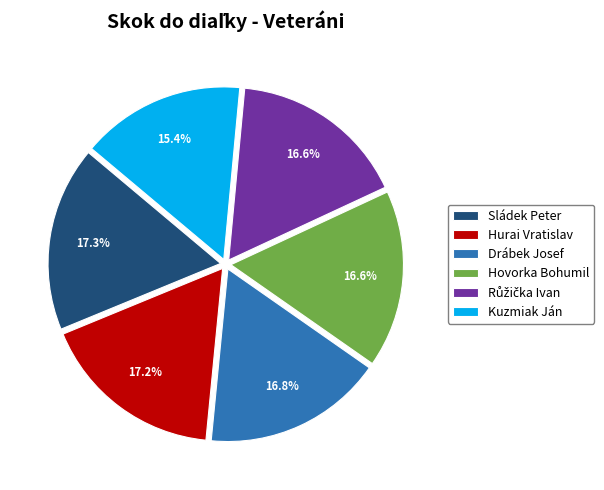

How many segments does this pie chart have?

6